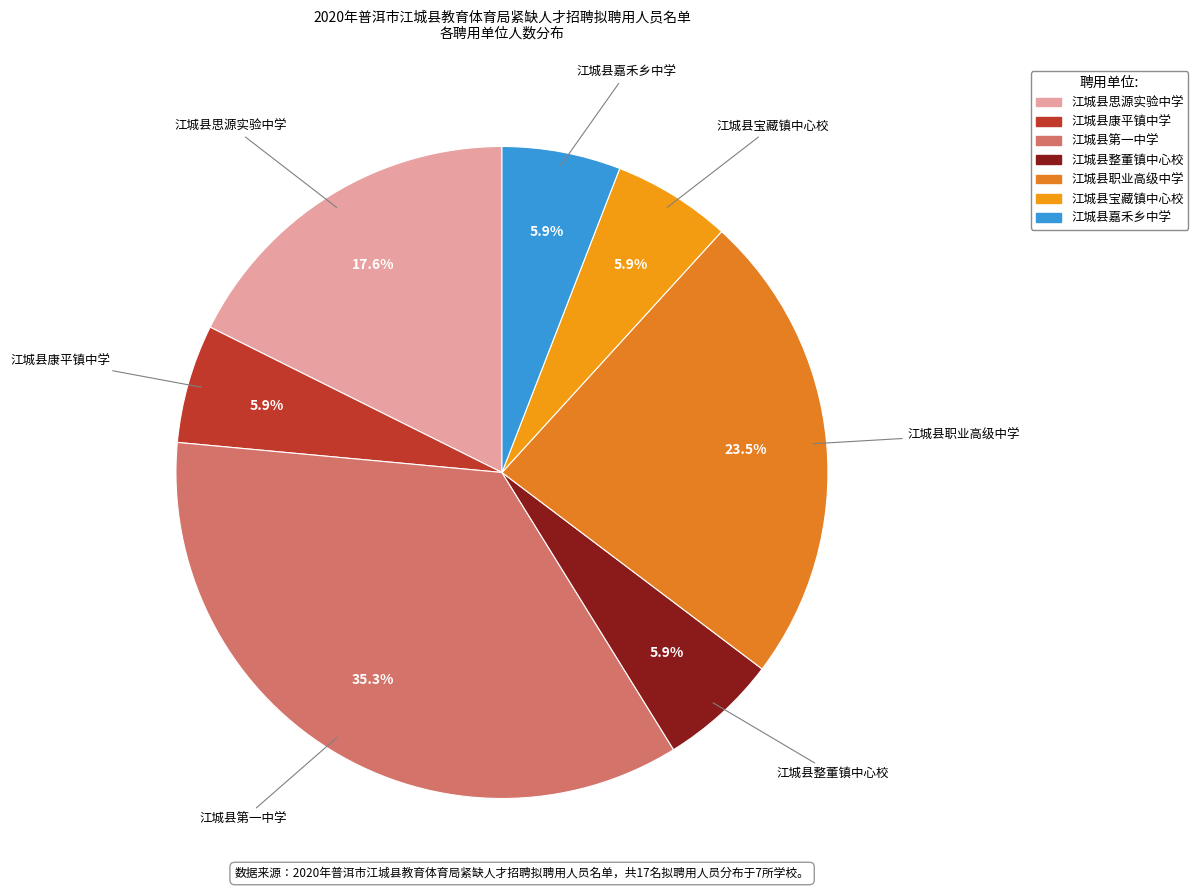

What percentage do 江城县嘉禾乡中学 and 江城县第一中学 together represent?

41.2%